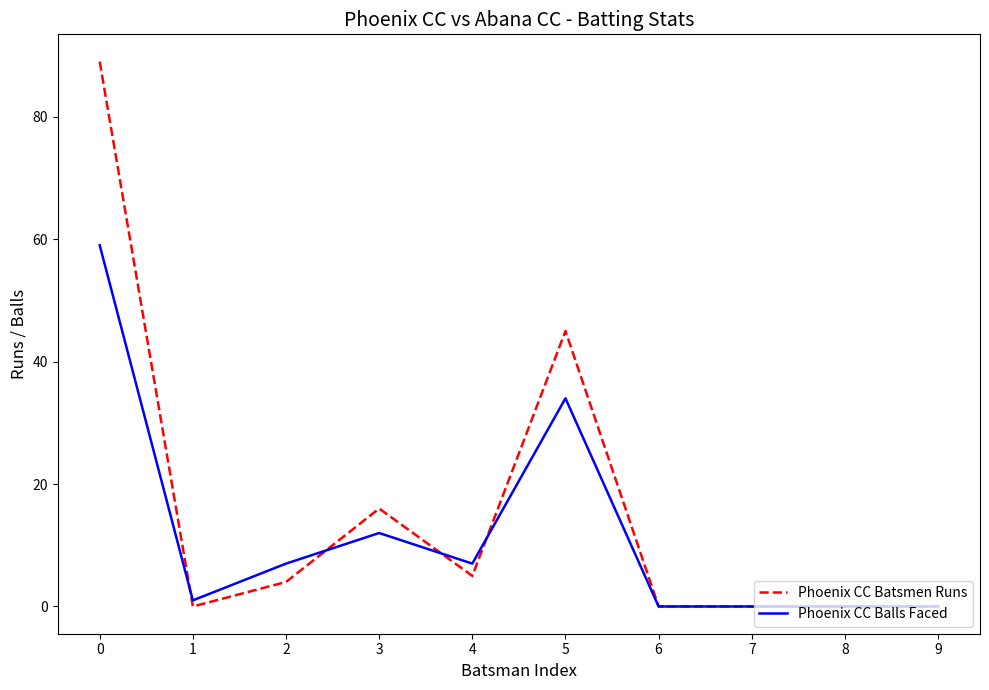

What is the sum of all Phoenix CC Batsmen Runs values?

159